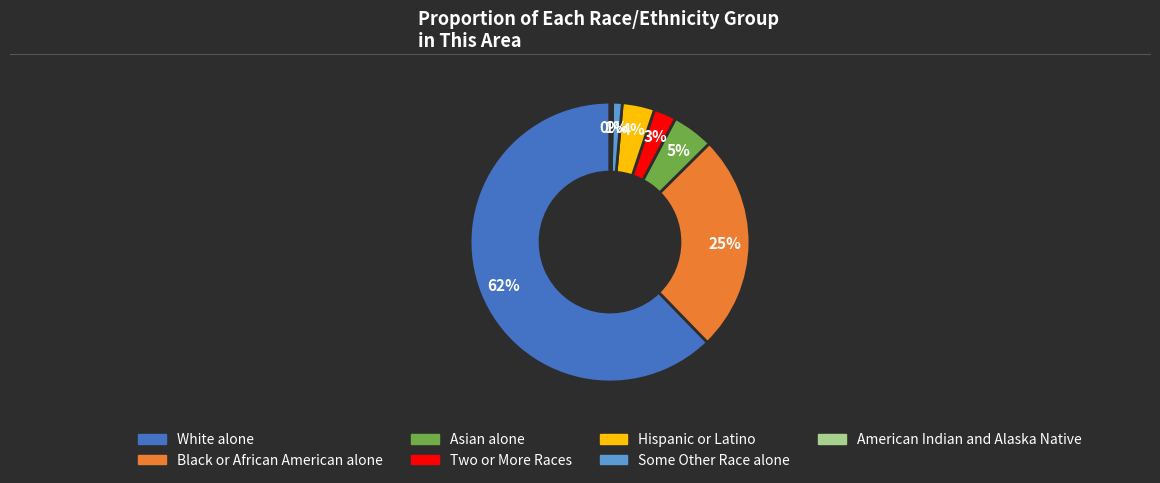

Does any single category account for the majority?

Yes